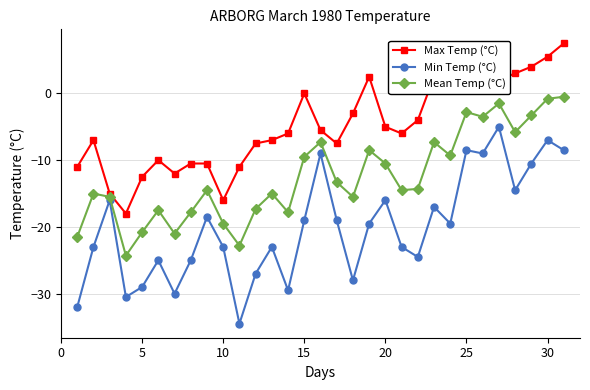

True or false: Mean Temp (°C) and Max Temp (°C) cross at least once.

False